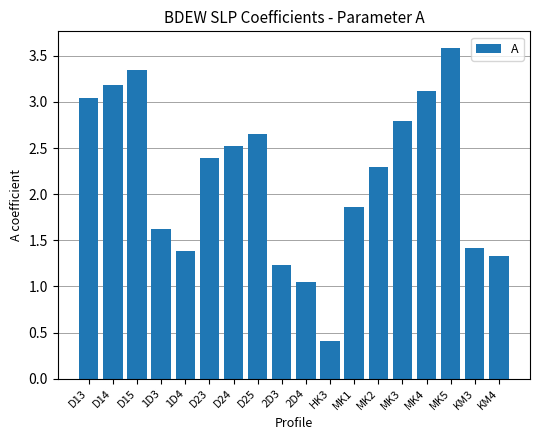

Which label corresponds to the largest value in the chart?

MK5